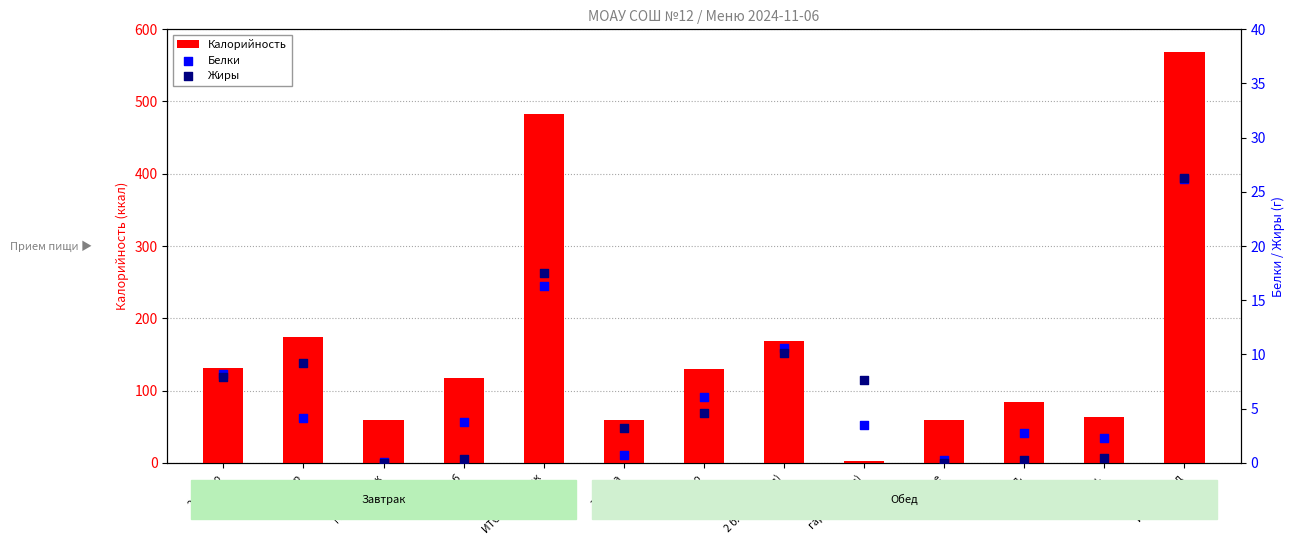

Which series has the largest Y range (max minus min)?

Калорийность